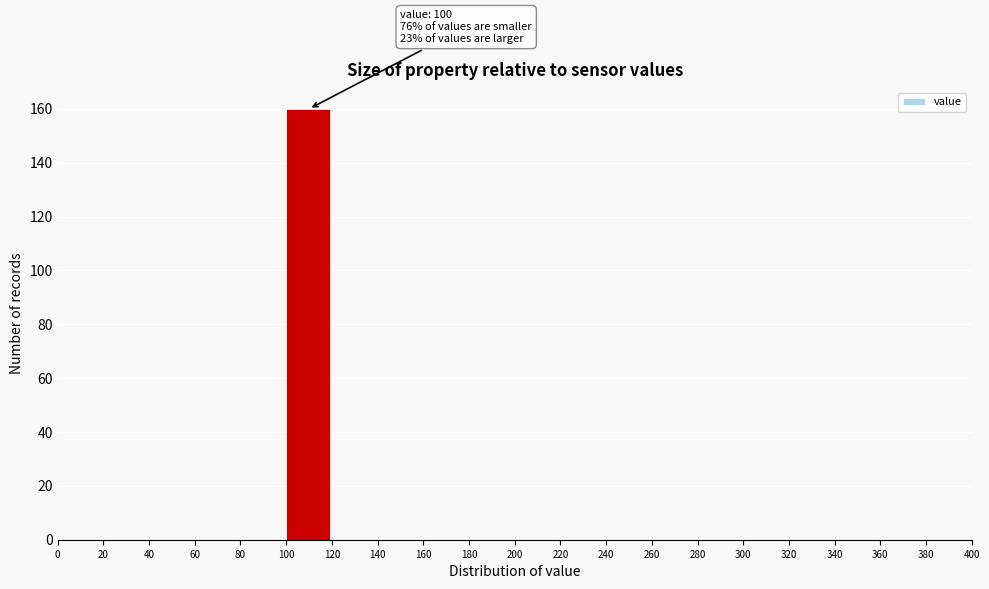

Which range on the x-axis has the tallest bar?

100 to 120